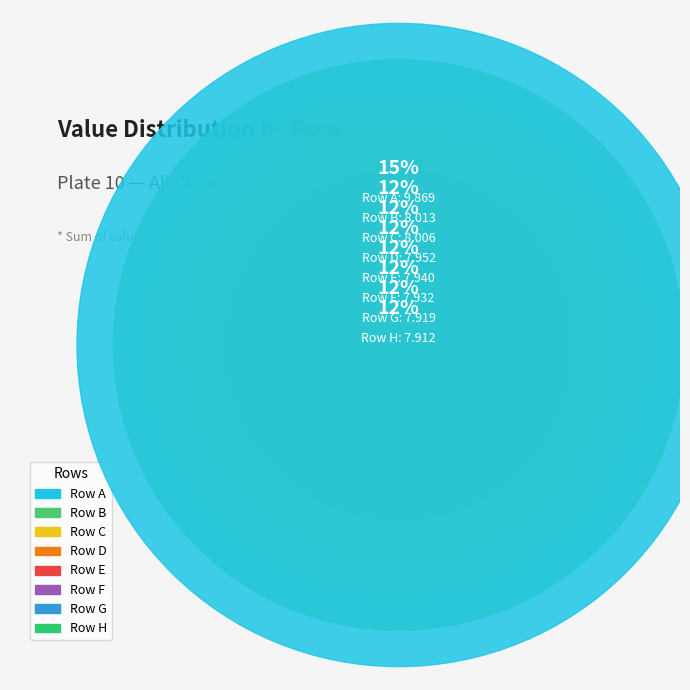

What is the smallest slice in the pie chart?

H